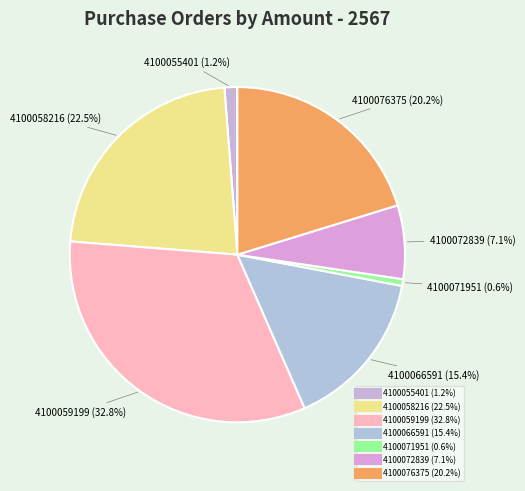

To the nearest percent, what portion does 4100059199 represent?

33%